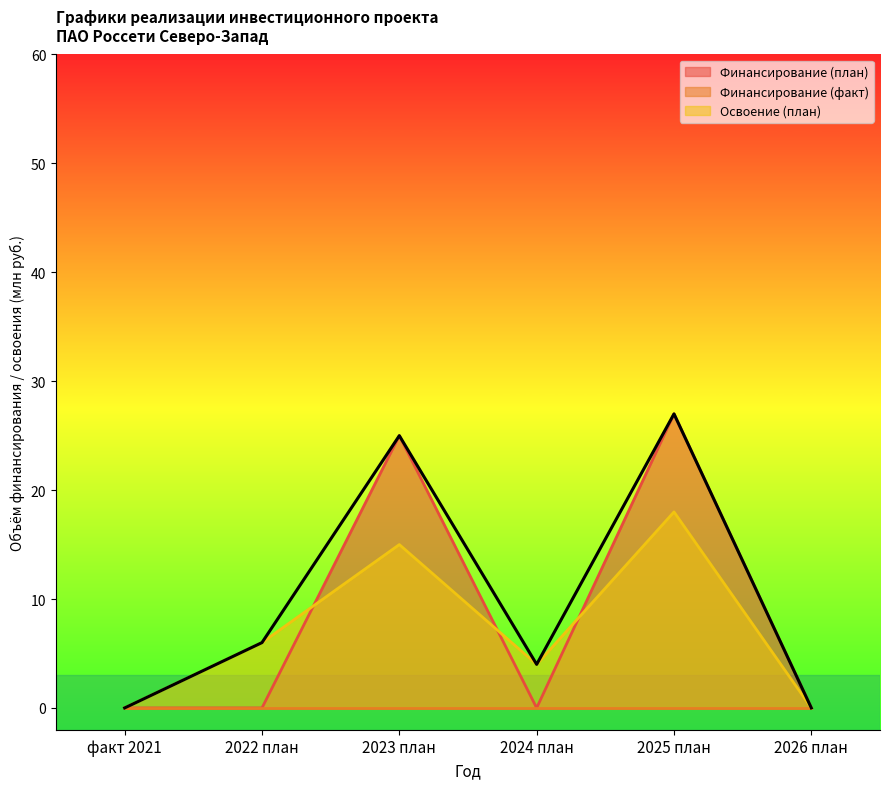

Where is the first local minimum for Оборудование (план)?

2024 план